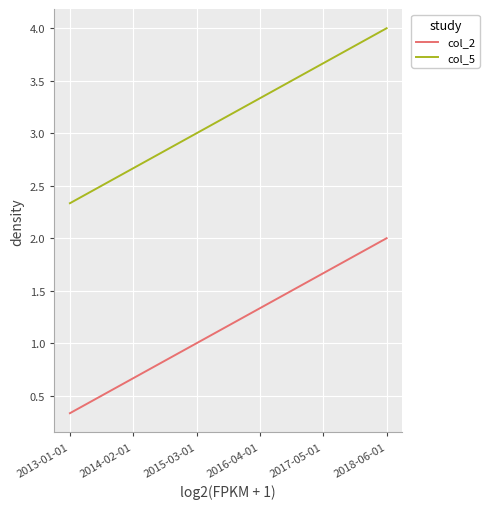

Rank the categories by col_5 value from highest to lowest.

2018-06-01, 2017-05-01, 2016-04-01, 2015-03-01, 2014-02-01, 2013-01-01